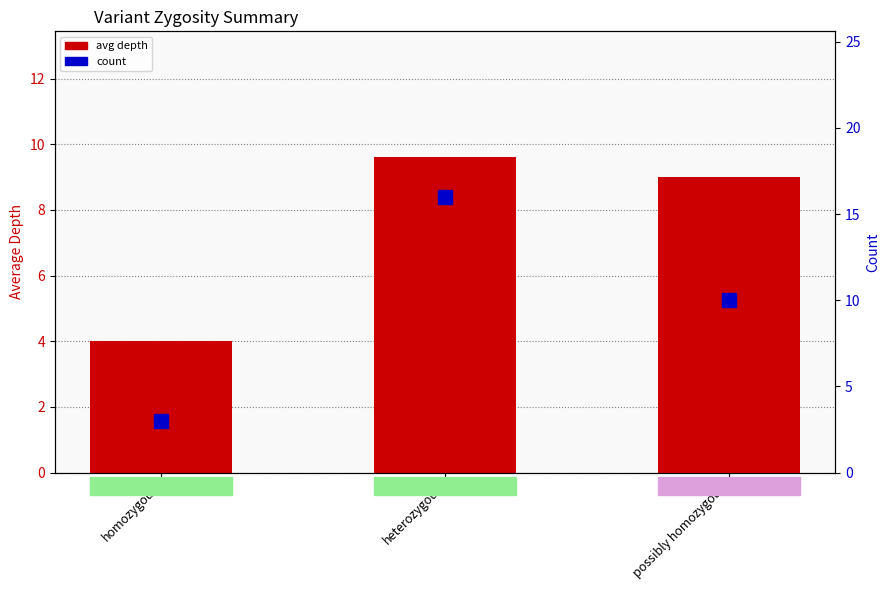

At homozygous, list the series in order from smallest to largest.

count, avg depth